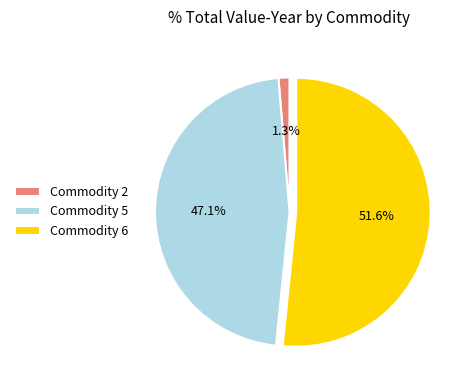

What portion of the pie excludes Commodity 2?

98.7%